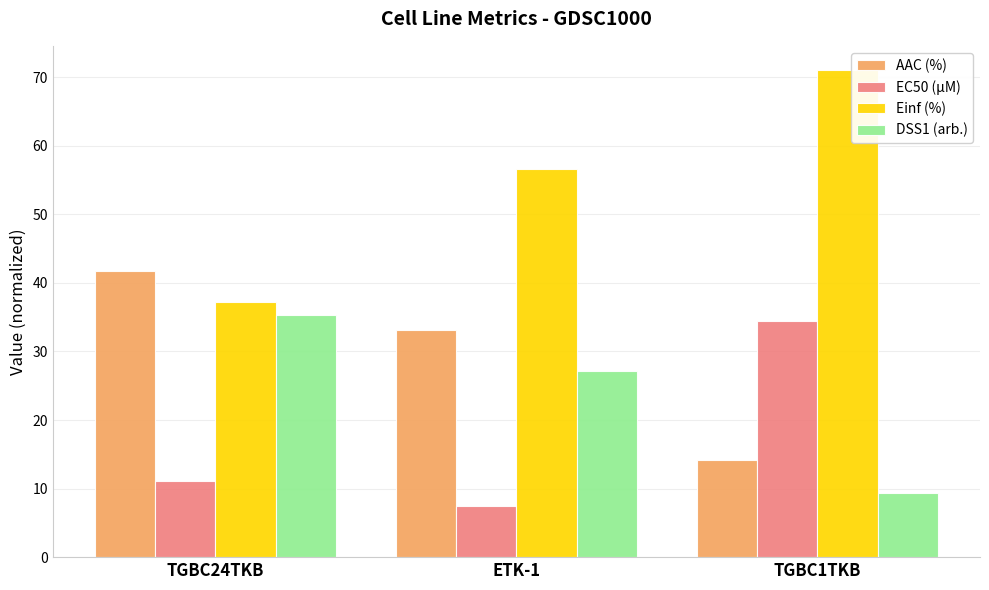

List the series in order of their peak value, highest first.

Einf (%), AAC (%), DSS1 (arb.), EC50 (µM)